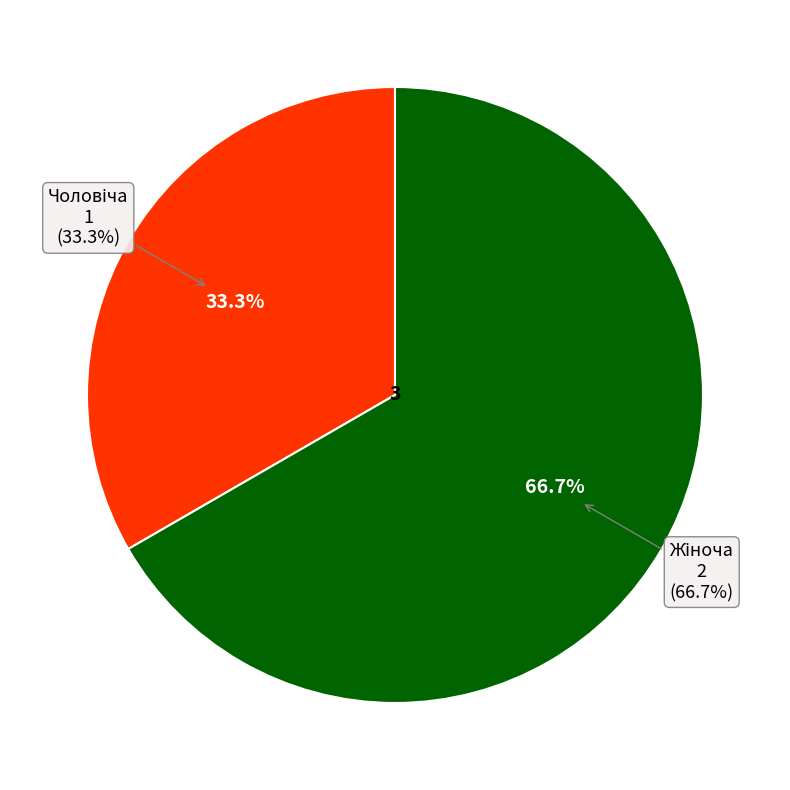

What is the change in value from Чоловіча to Жіноча?

+1